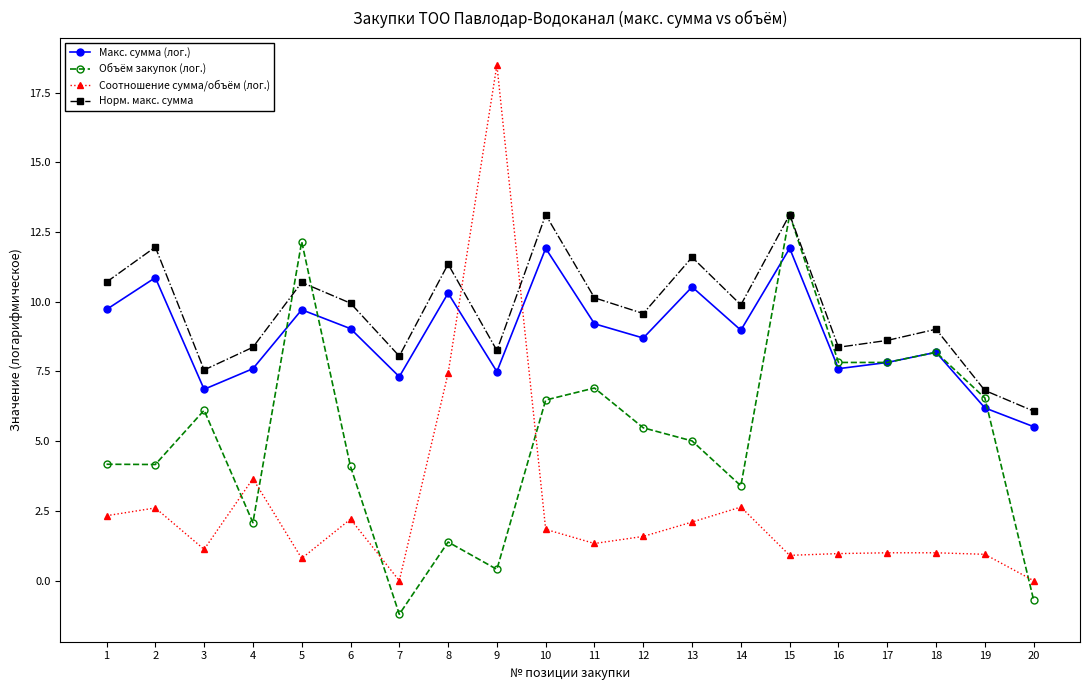

What is the difference between the second highest and second lowest values in the Объём закупок (лог.) series?

12.8